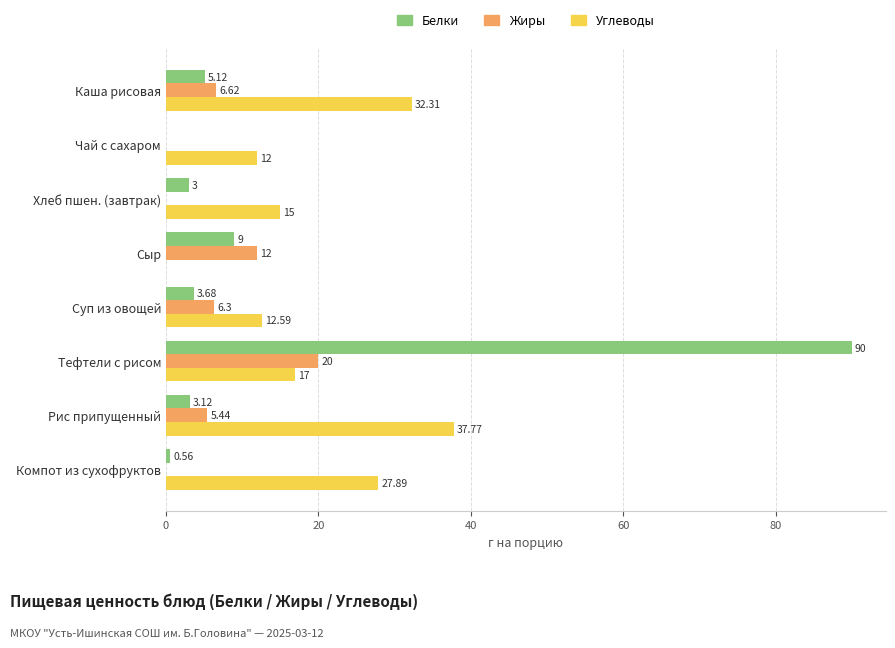

Which label corresponds to the largest value in the chart?

Тефтели с рисом